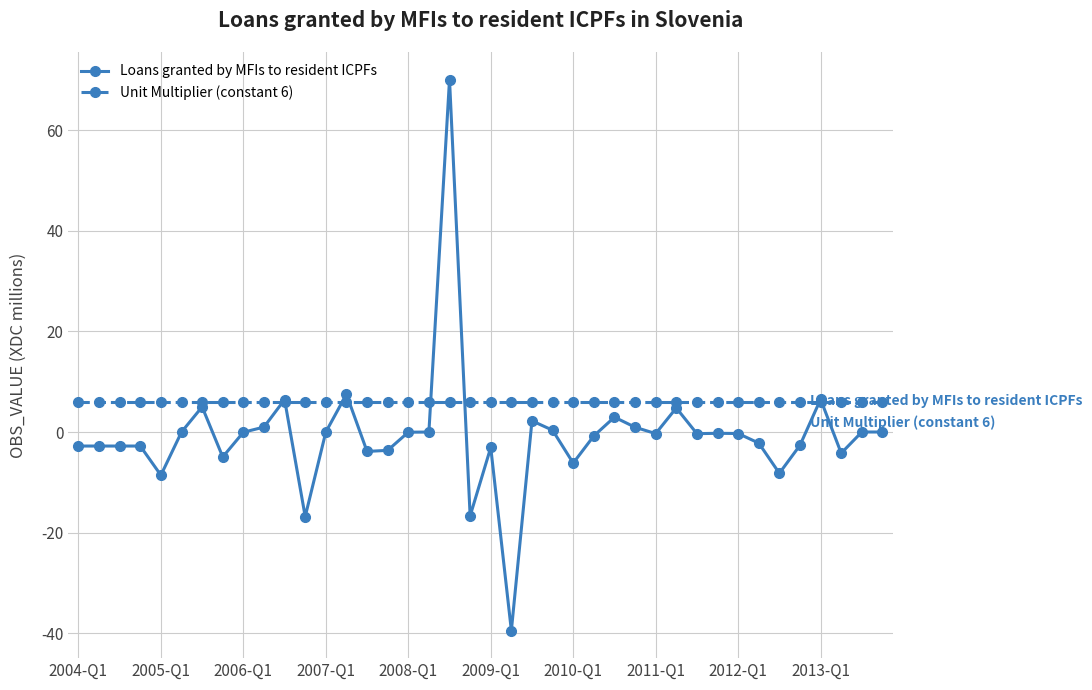

List the series in order of their peak value, highest first.

Loans granted by MFIs to resident ICPFs, Unit Multiplier (constant 6)